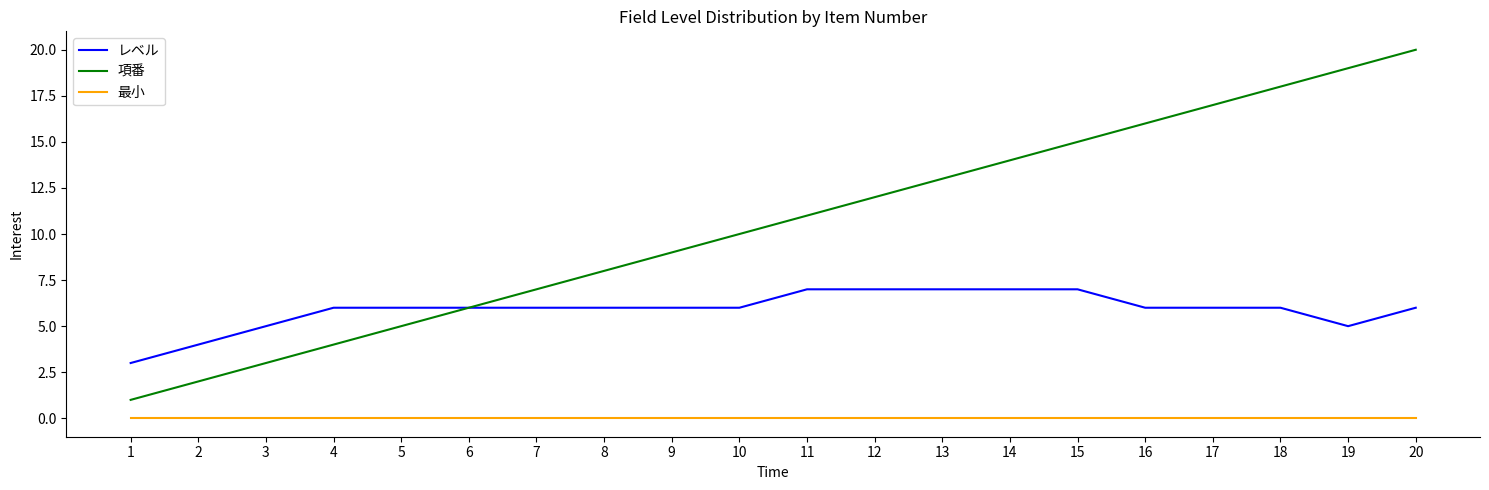

True or false: 最小 and レベル cross at least once.

False